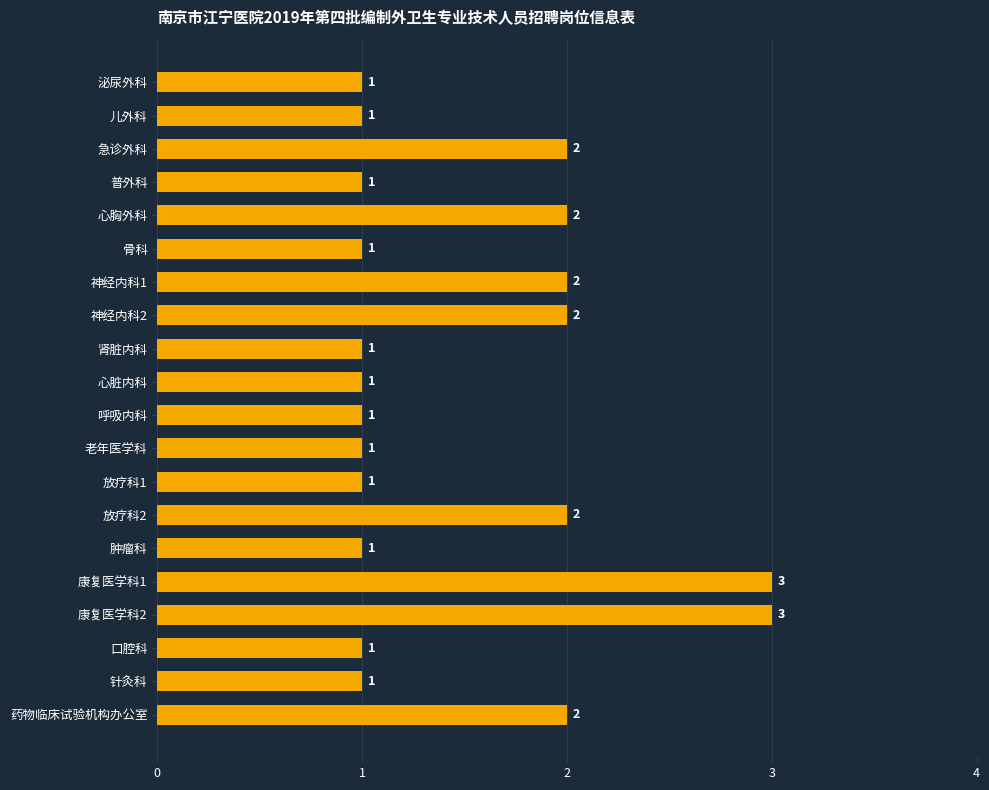

Count the values in the range 1 to 2.

18